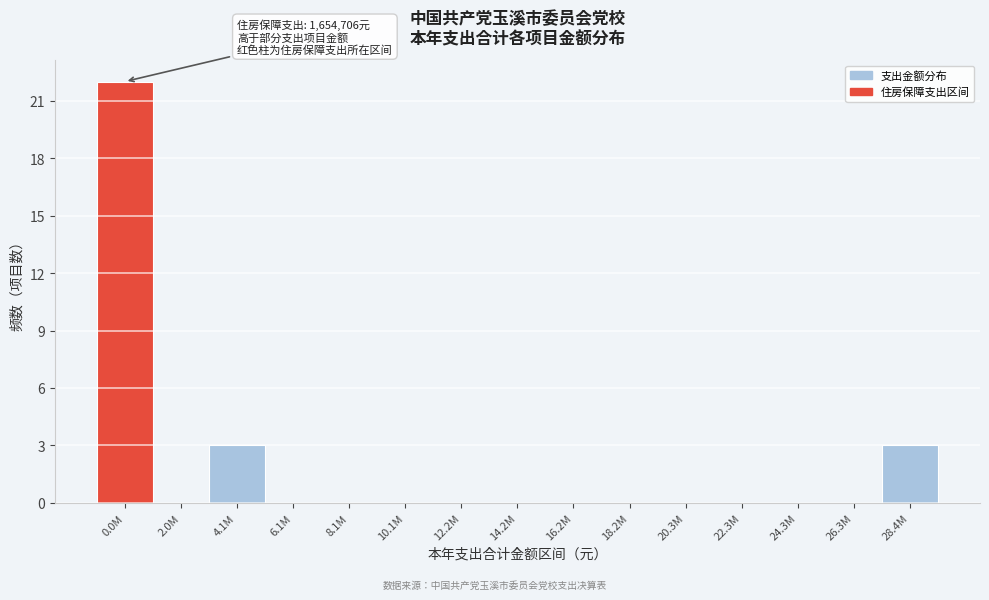

Reading right to left, what are all the values shown in this chart?

28.4M=3	26.3M=0	24.3M=0	22.3M=0	20.3M=0	18.2M=0	16.2M=0	14.2M=0	12.2M=0	10.1M=0	8.1M=0	6.1M=0	4.1M=3	2.0M=0	0.0M=22